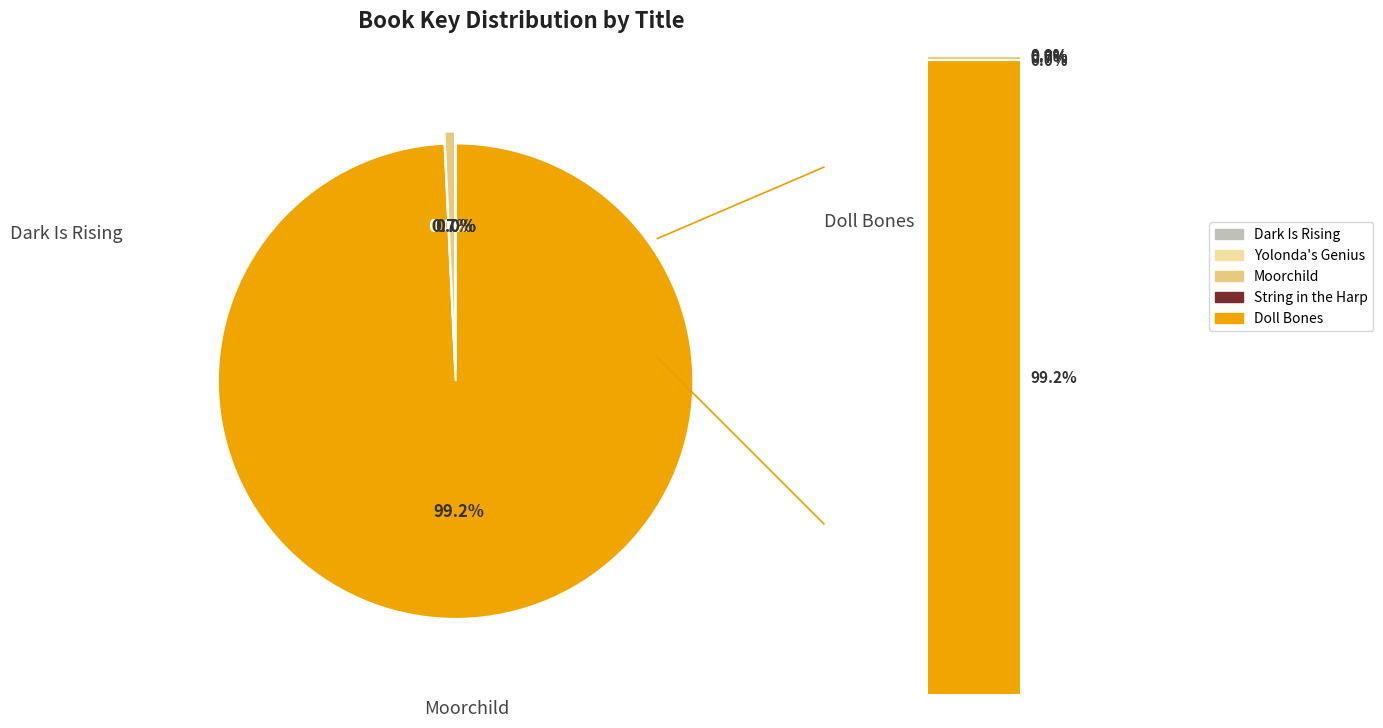

To the nearest percent, what is the difference between the largest and smallest slice percentages?

99%